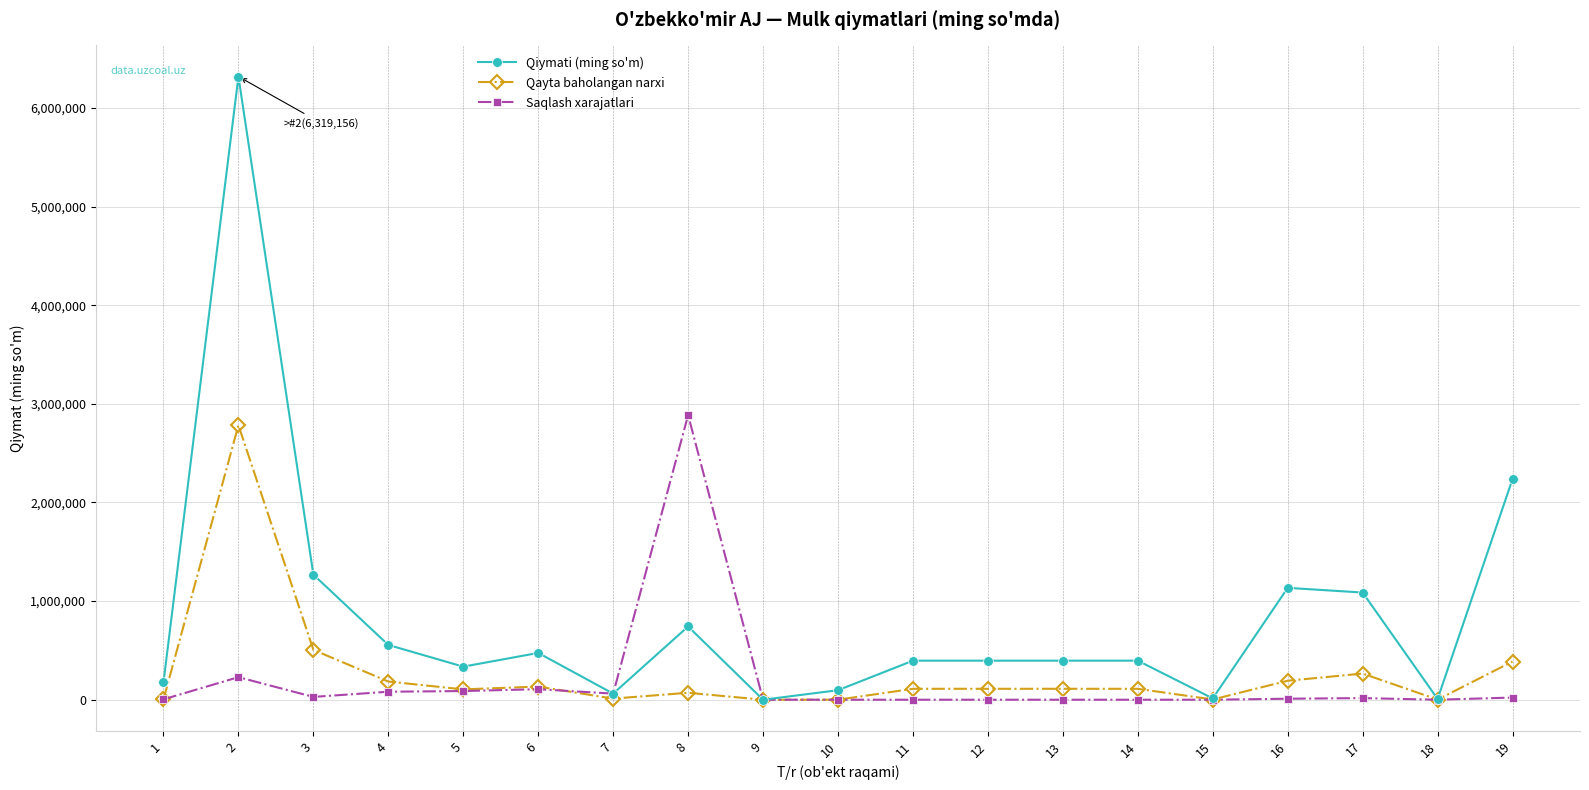

What is the sum of all Qiymati (ming so'm) values?

16092790.8